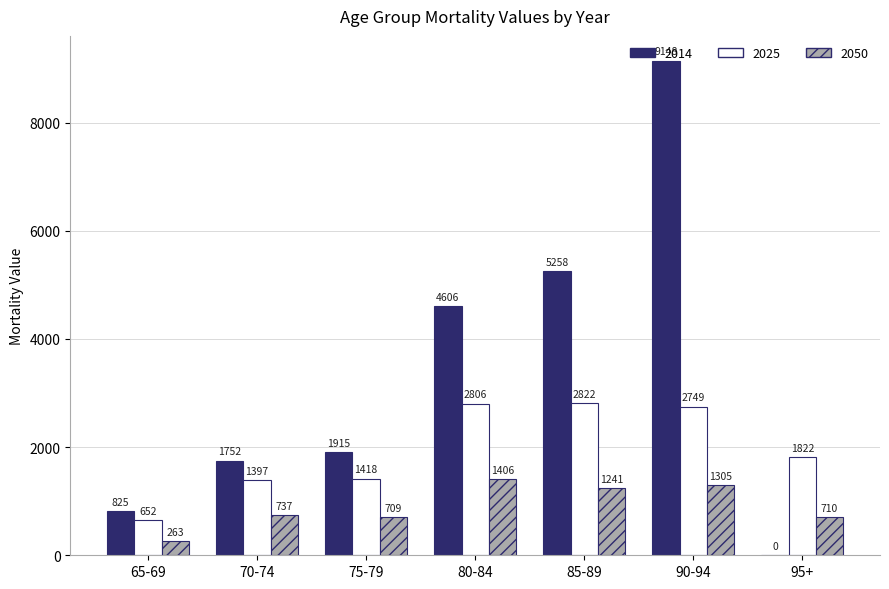

What is the total value across all series at 80-84?

8817.4